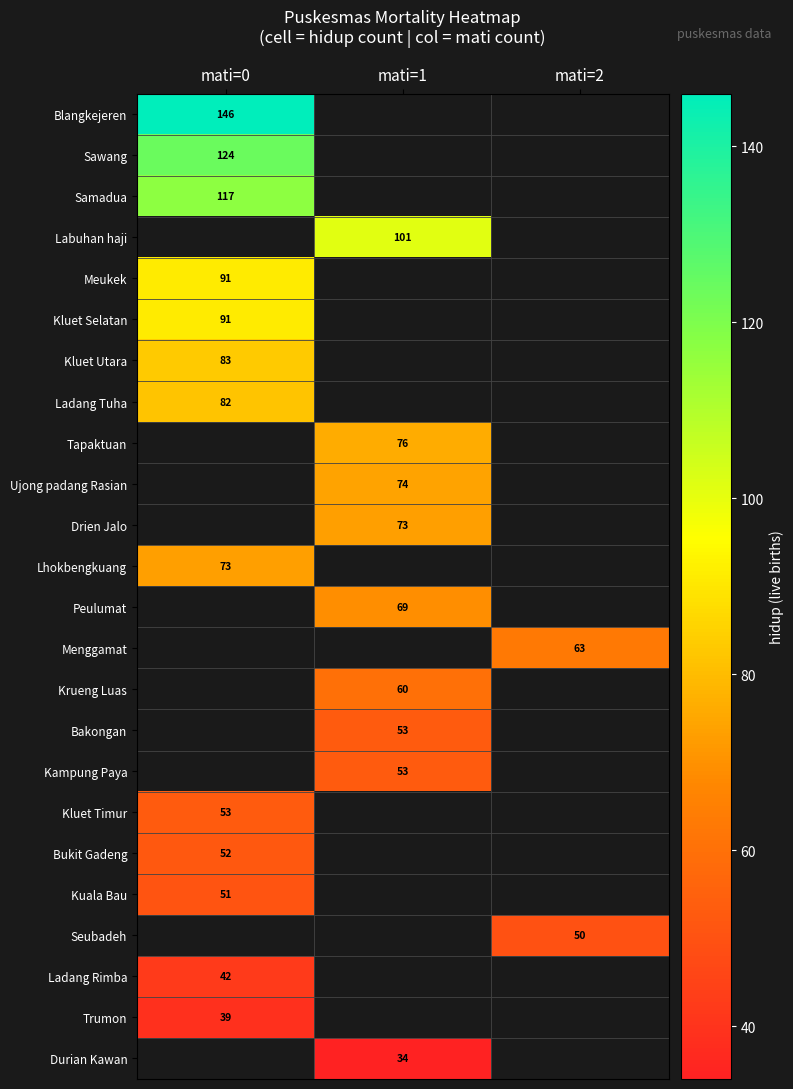

True or false: Labuhan haji has a value of 43 at mati=1.

False